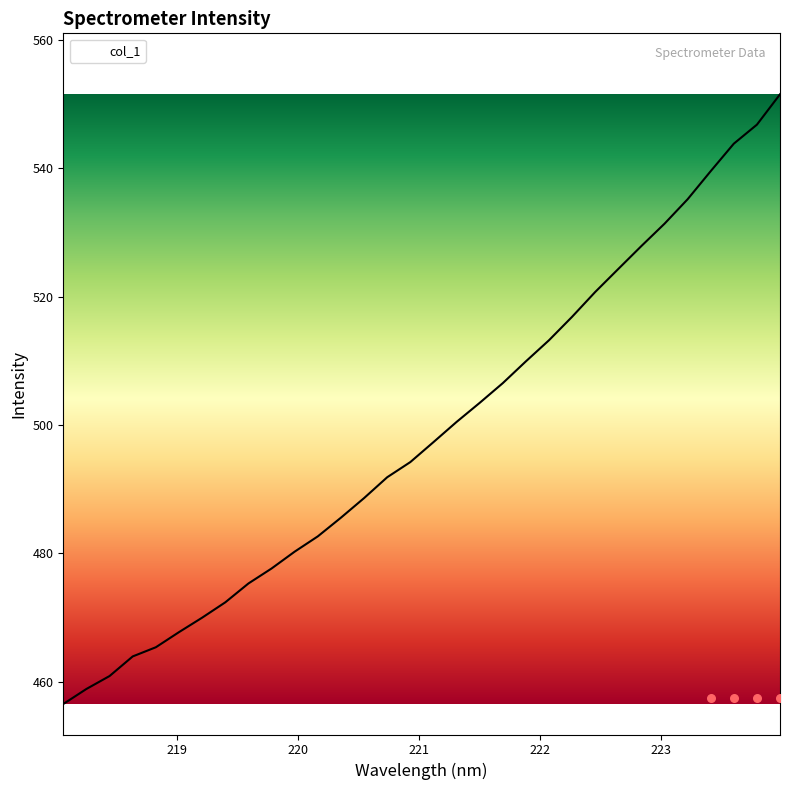

What is the change in value from 219.3979 to 220.7354?

+19.5